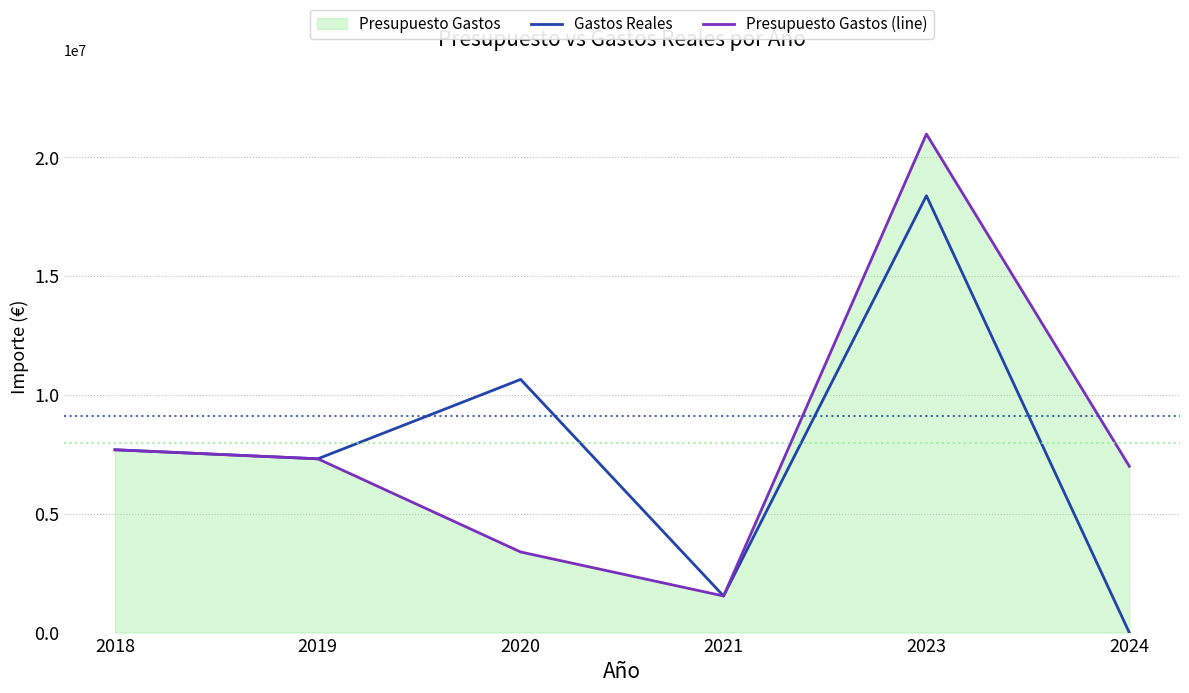

How many values in the Presupuesto Gastos (line) series exceed 7311388?

2